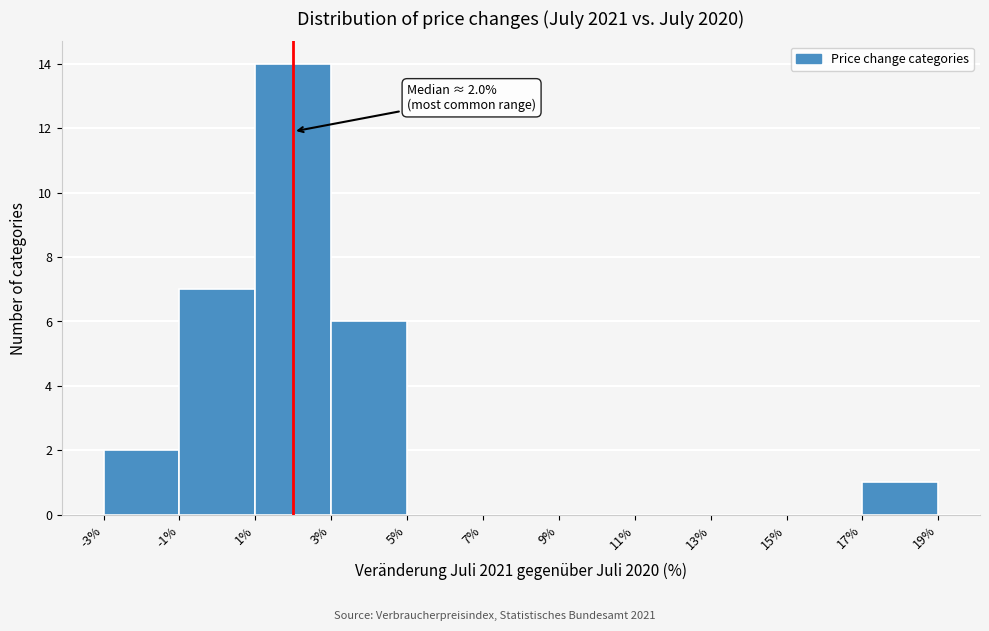

Which range on the x-axis has the tallest bar?

1% to 3%